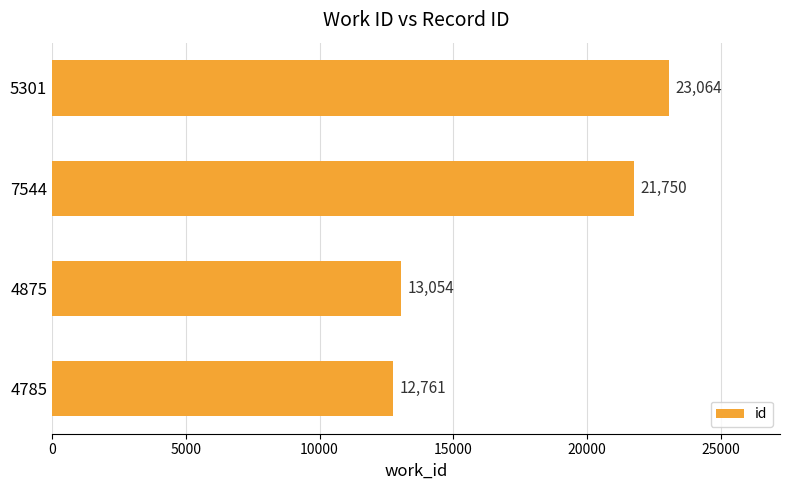

Count the number of data series in this chart.

1